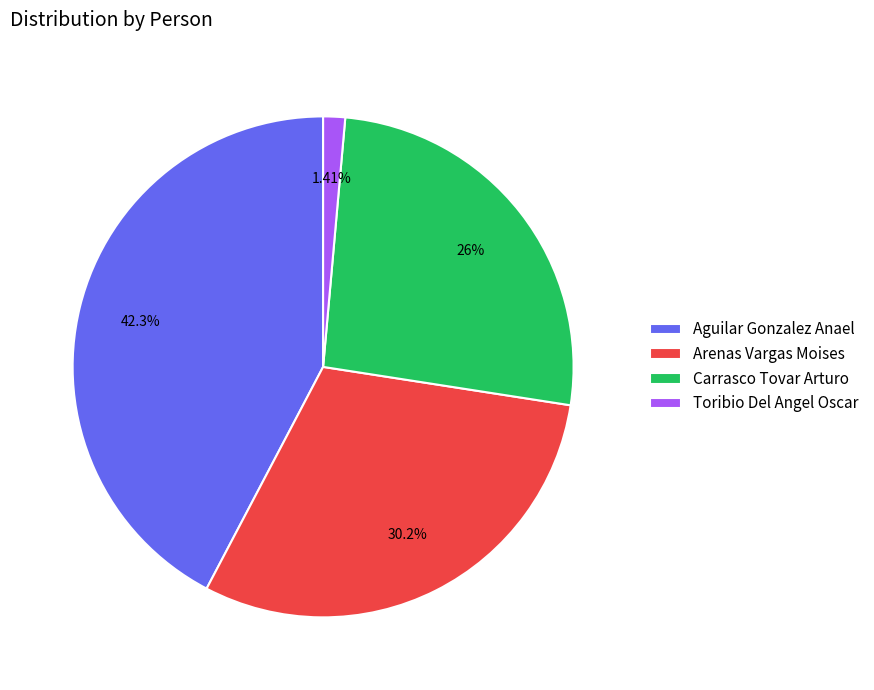

Does any single category account for the majority?

No